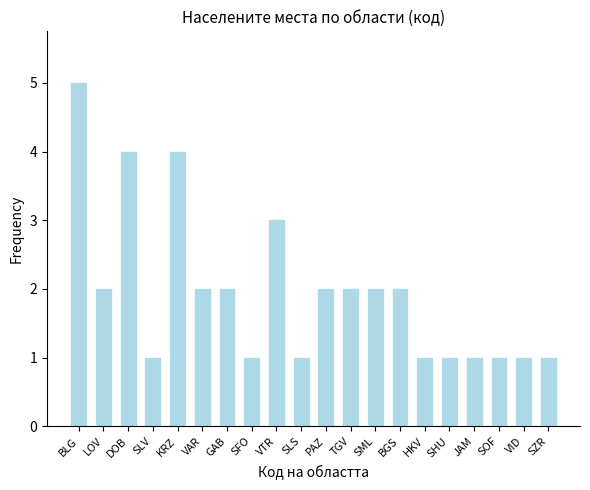

What is the greatest value displayed?

5